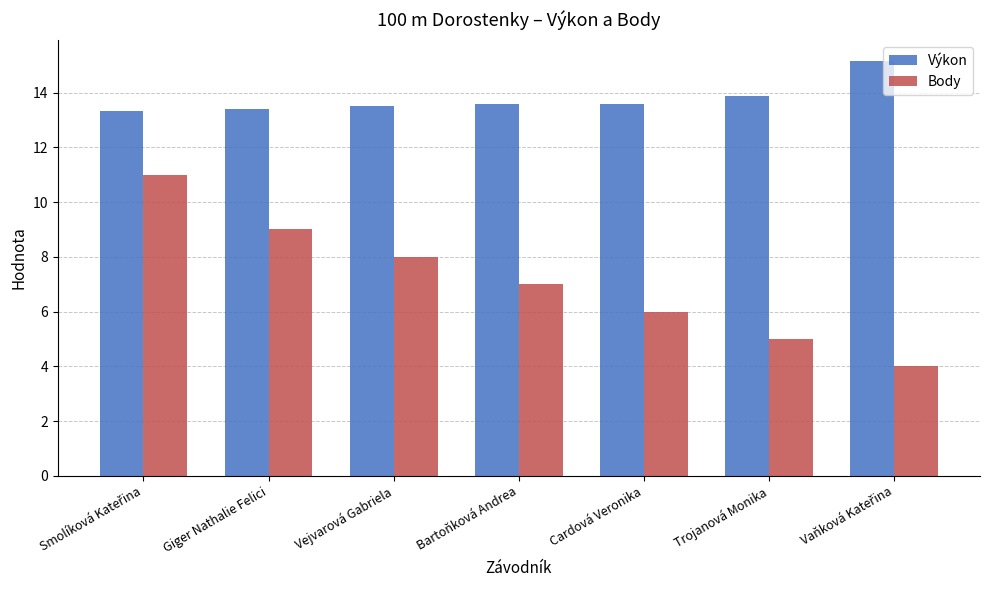

What is the spread (max minus min) of values at Bartoňková Andrea?

6.6